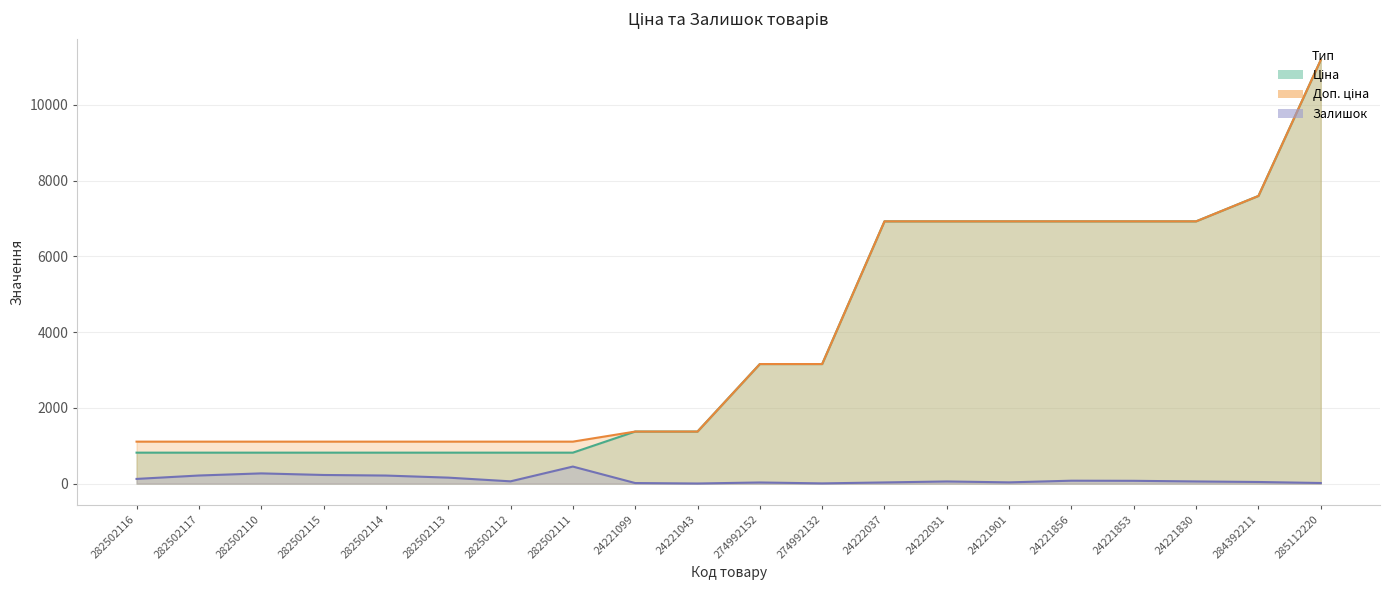

What is the value of the Ціна point at the 2nd from the left?

818.5